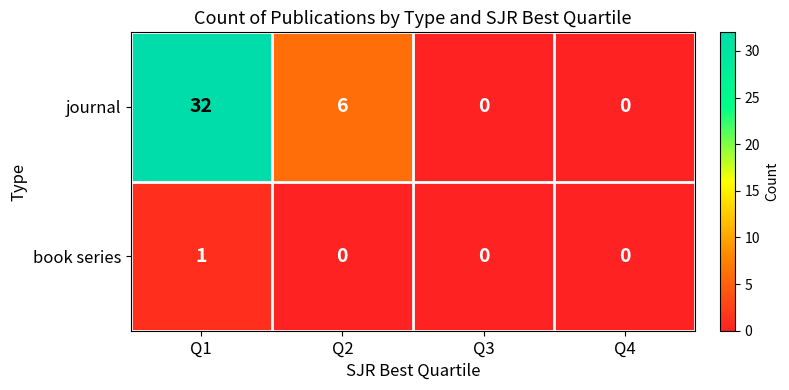

The book series series shows 1 at Q4. True or false?

False